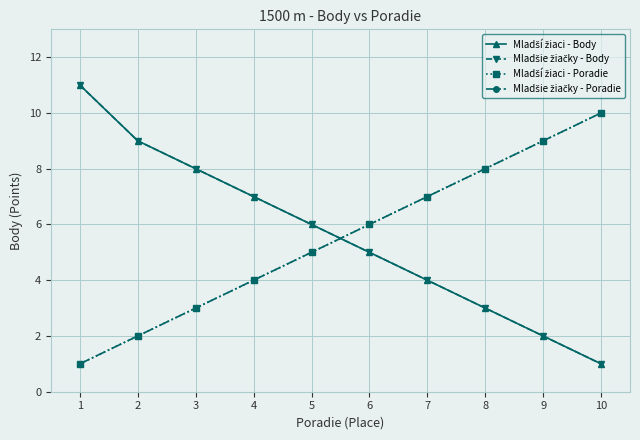

At which label does Mladší žiaci - Poradie reach its minimum?

1